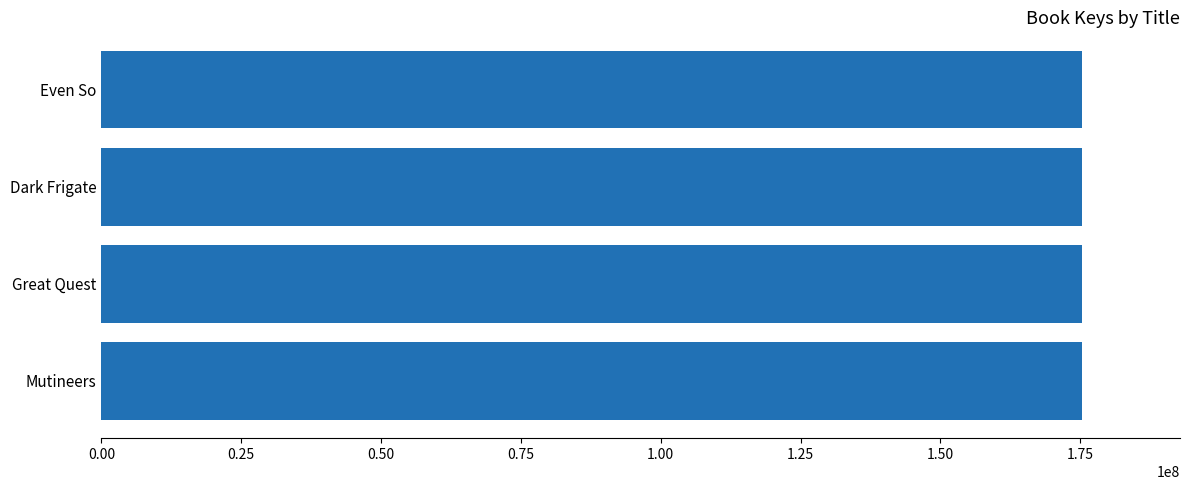

Approximately how many times larger is the value at Even So compared to Dark Frigate?

1.0